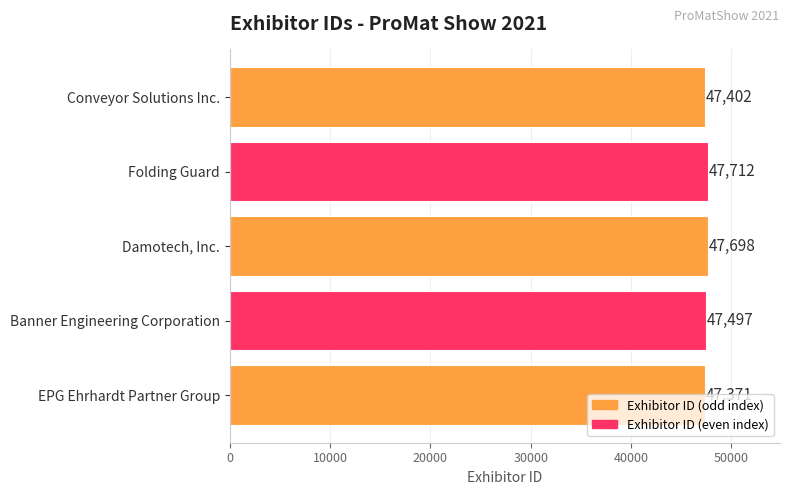

List the labels in order of value, largest first.

Folding Guard, Damotech, Inc., Banner Engineering Corporation, Conveyor Solutions Inc., EPG Ehrhardt Partner Group